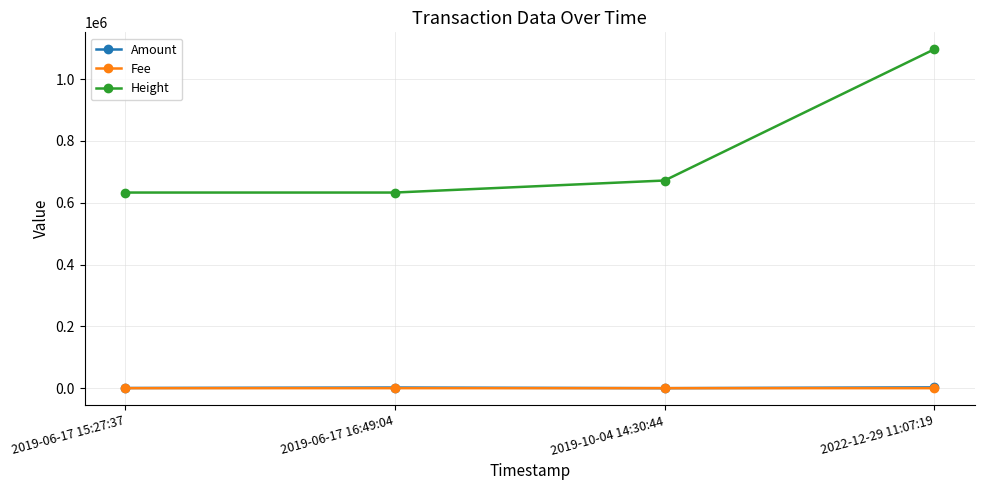

True or false: Height has more than 2 interior local peaks.

False